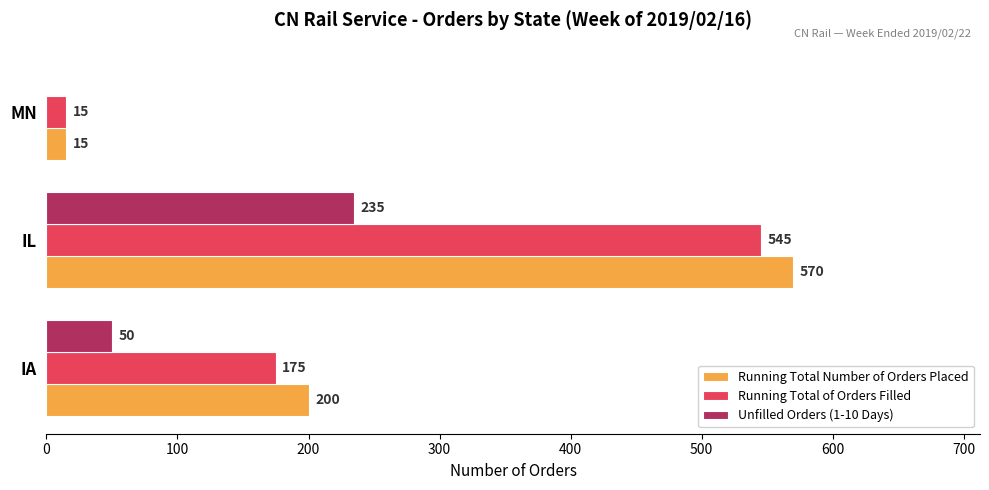

How many Unfilled Orders (1-10 Days) values are between 0 and 235?

3